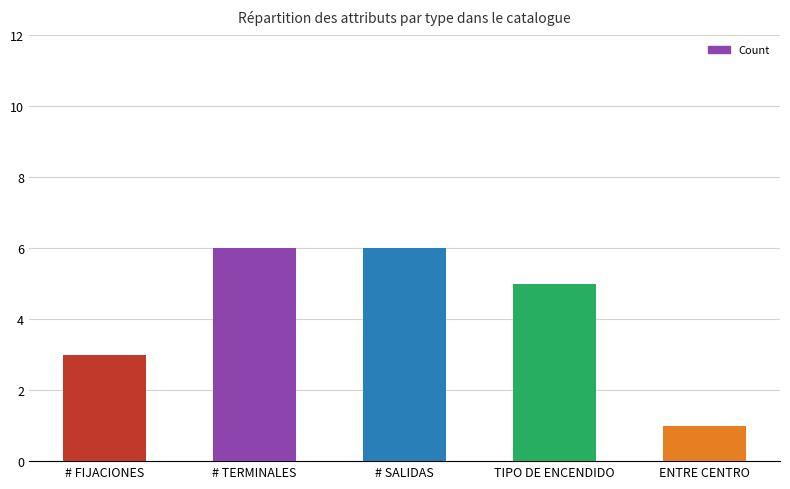

How many bars are there in total?

5